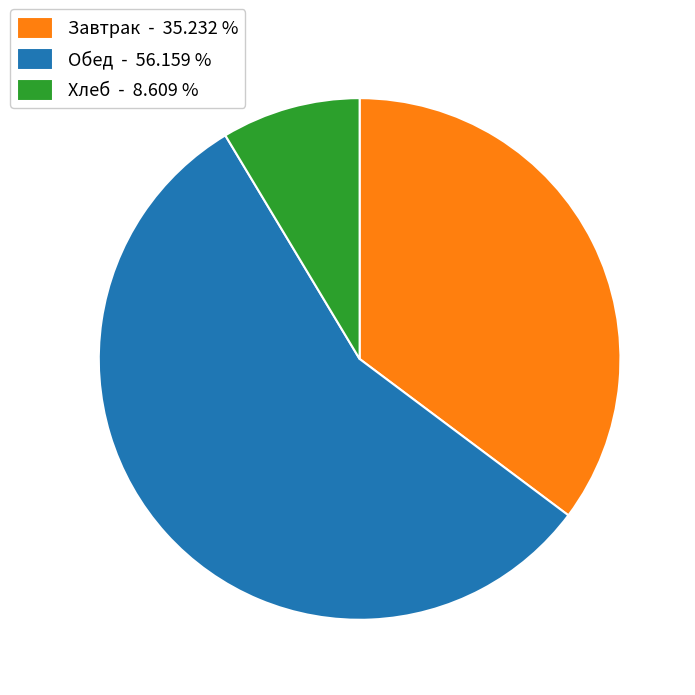

Does Обед - 56.159 % account for over 50% of the chart?

Yes